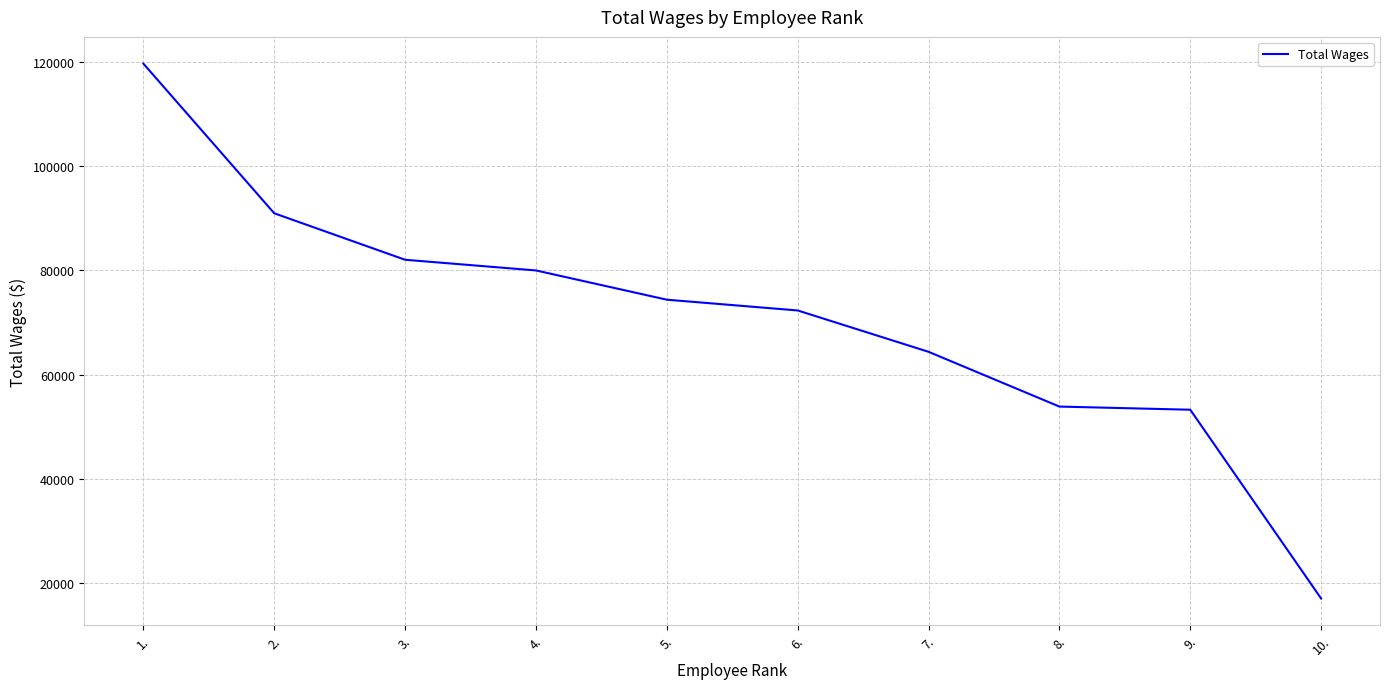

What is the ratio of the value at 8. to the value at 10.?

3.1